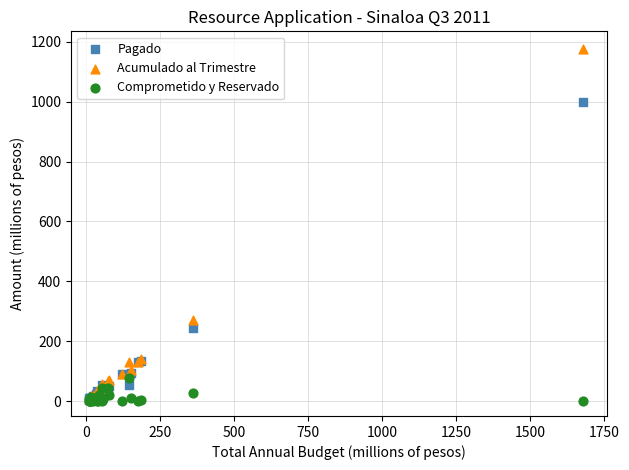

Which series reaches the maximum Y coordinate?

Acumulado al Trimestre